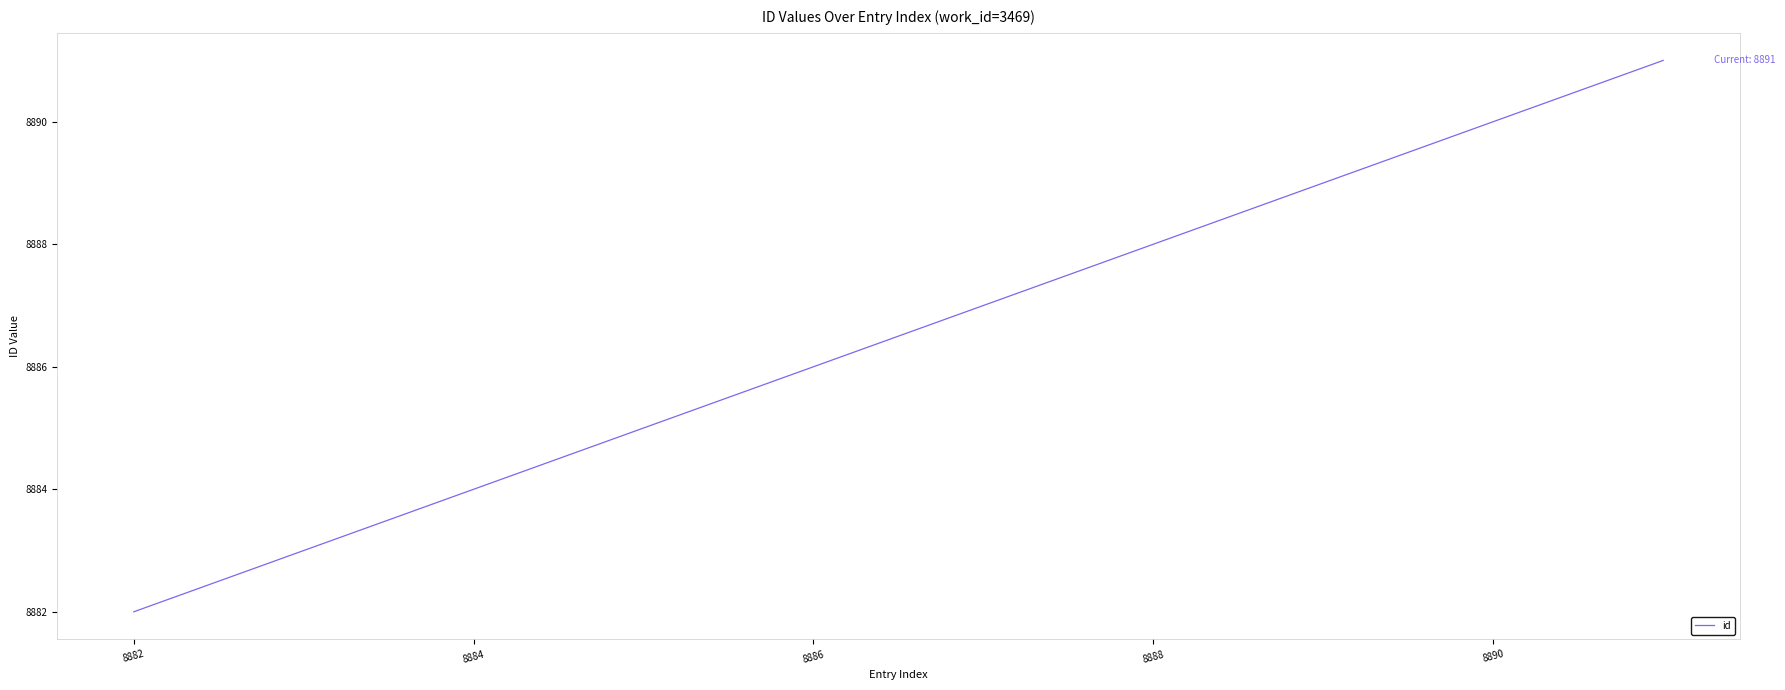

What is the greatest value displayed?

8891